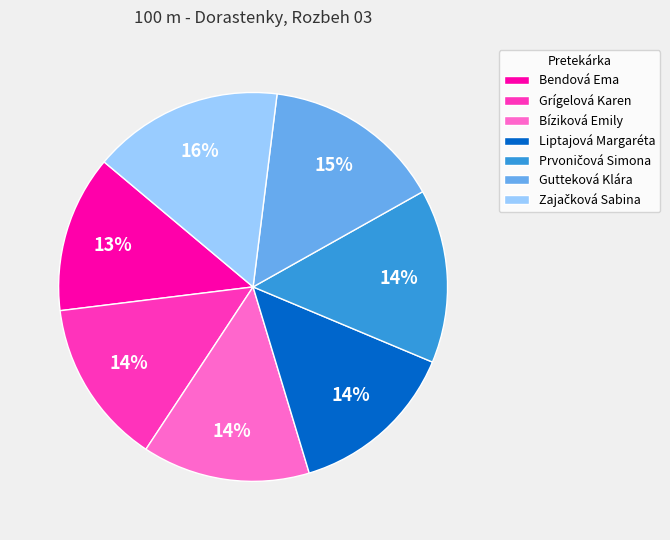

Is there a majority slice in this chart?

No